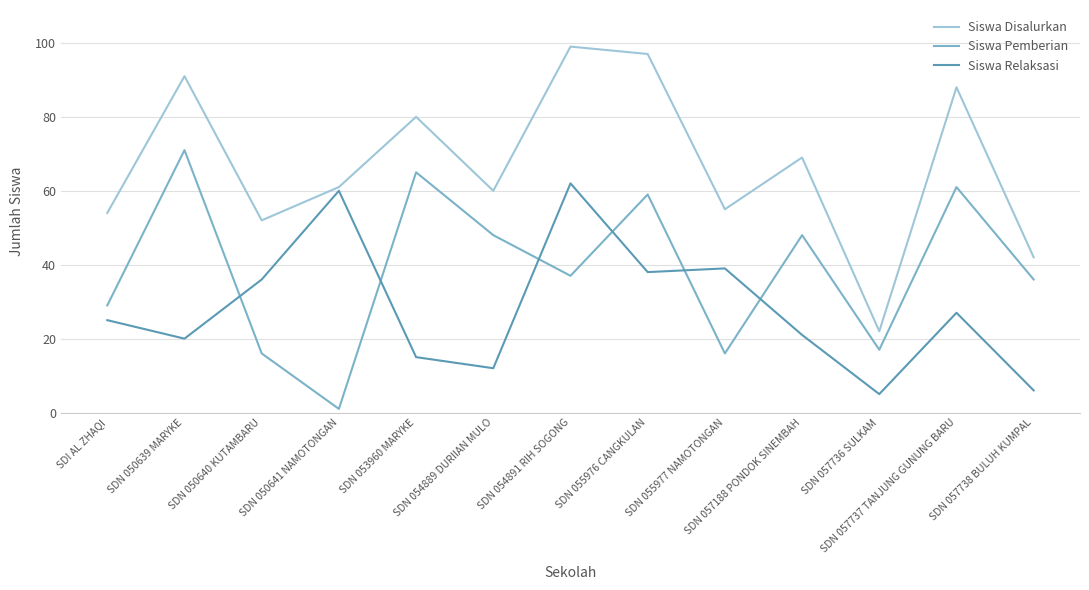

At SDN 057738 BULUH KUMPAL, list the series in order from largest to smallest.

Siswa Disalurkan, Siswa Pemberian, Siswa Relaksasi